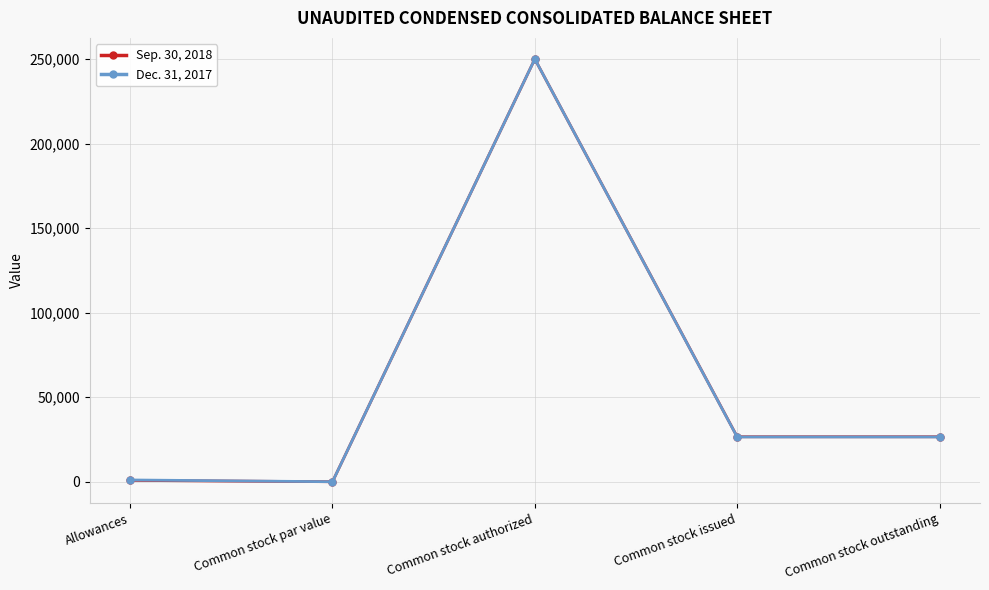

What is the highest value of the Dec. 31, 2017 series?

250000